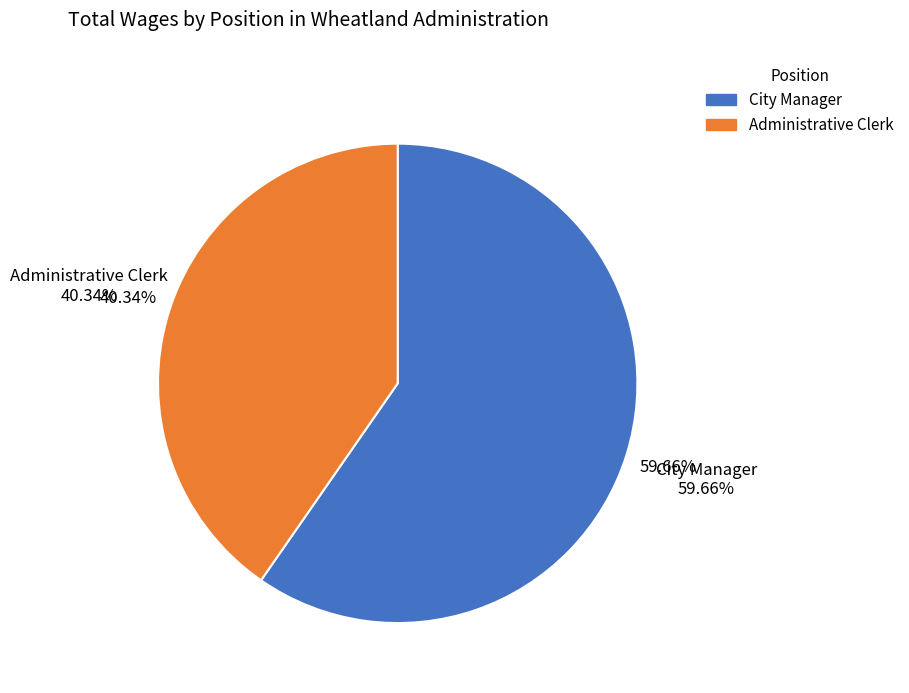

Approximately how many times larger is the value at Administrative Clerk compared to City Manager?

0.7